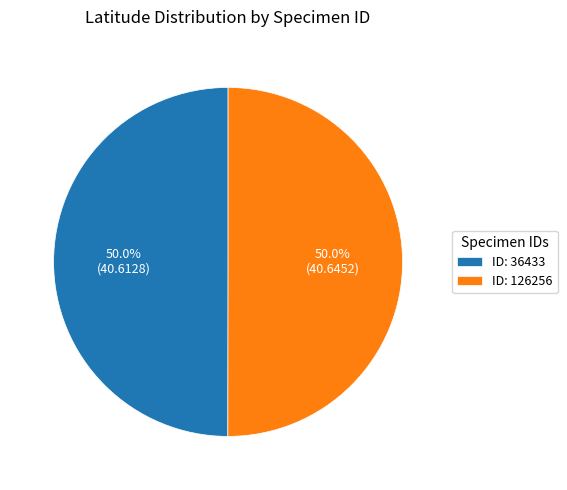

How many segments does this pie chart have?

2